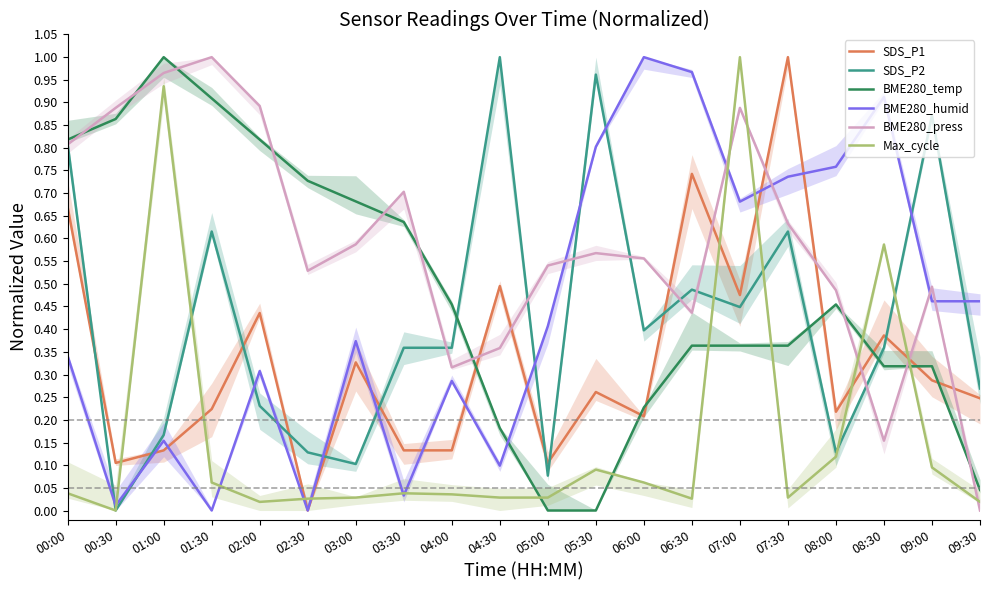

At which category is the sum across all series the highest?

07:00